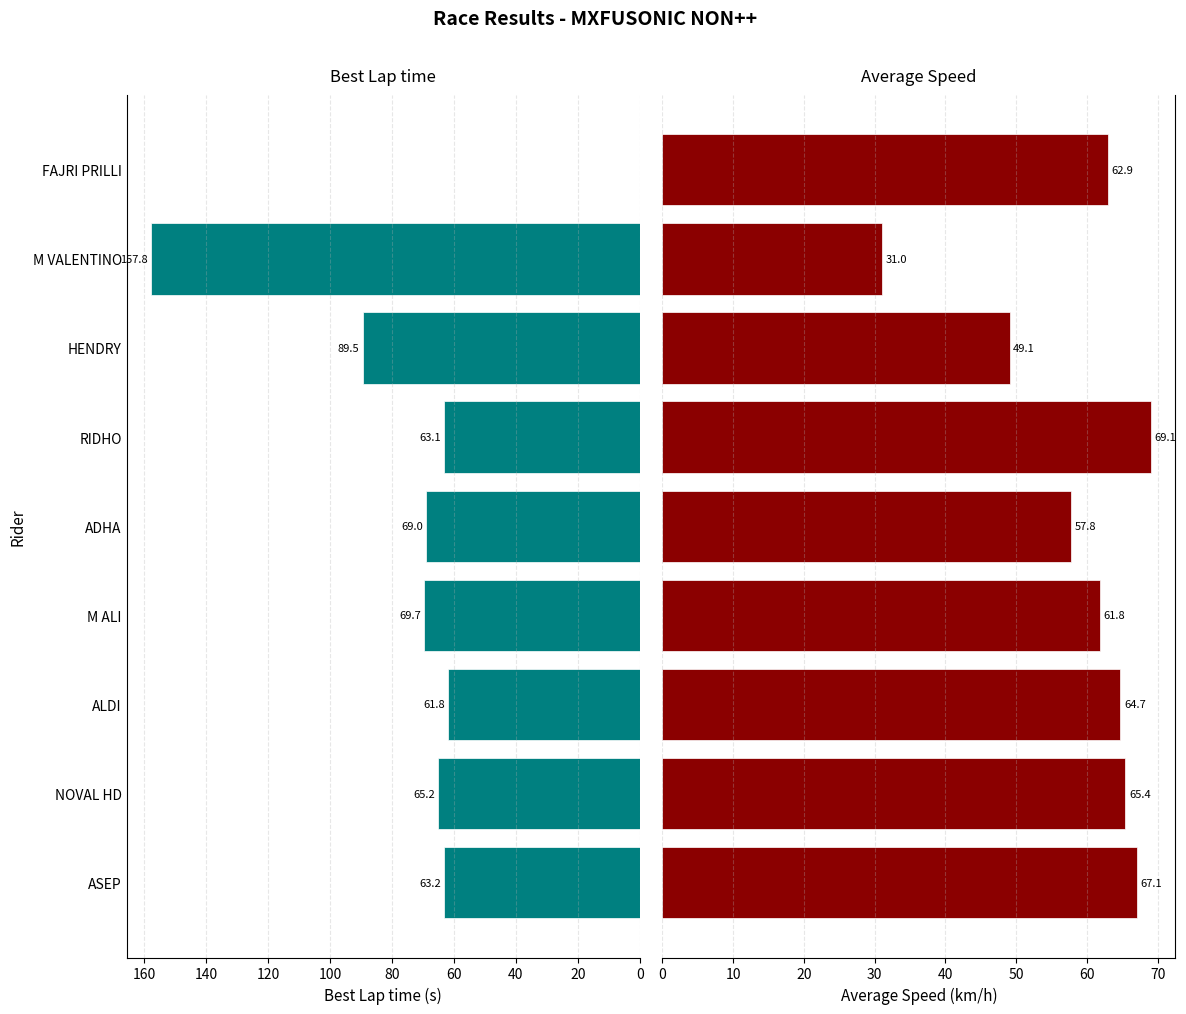

Rank the series at ASEP from highest to lowest value.

Average Speed, Best Lap time